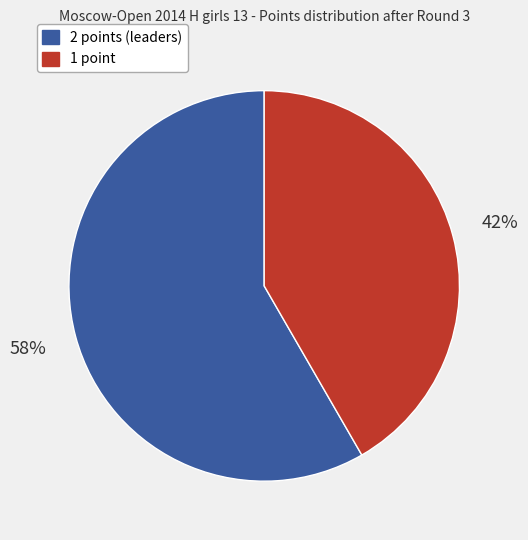

To the nearest percent, what is the average slice percentage?

50%